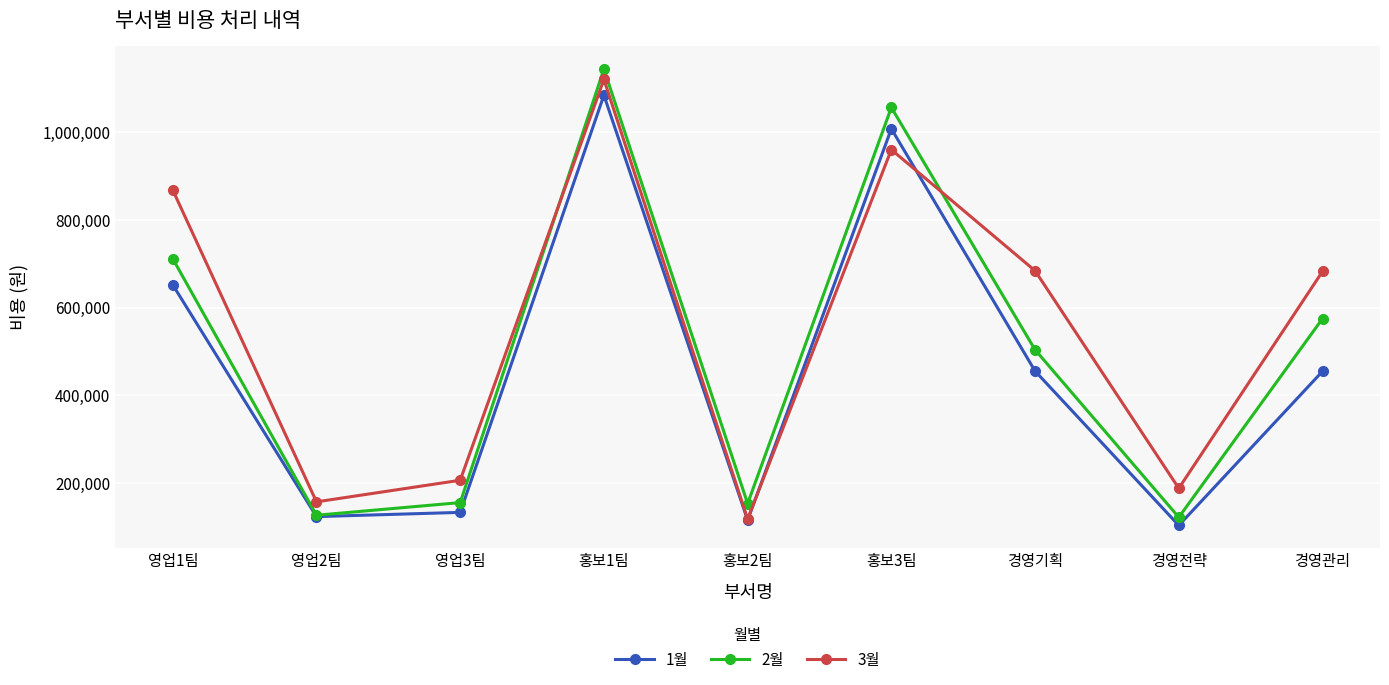

Which label corresponds to the smallest value in the chart?

경영전략